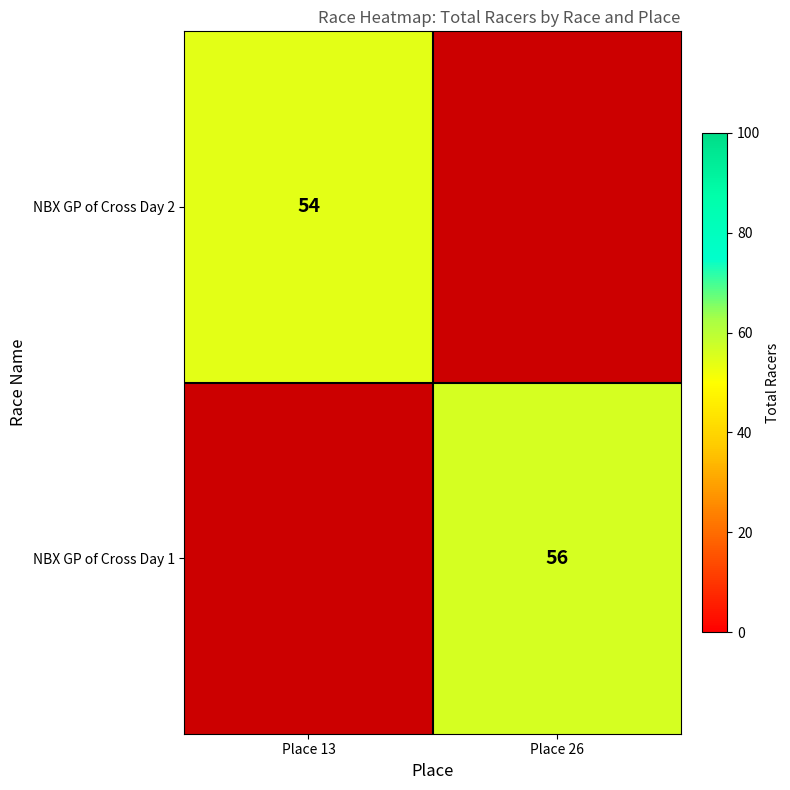

What is the minimum value shown in the chart?

54.0